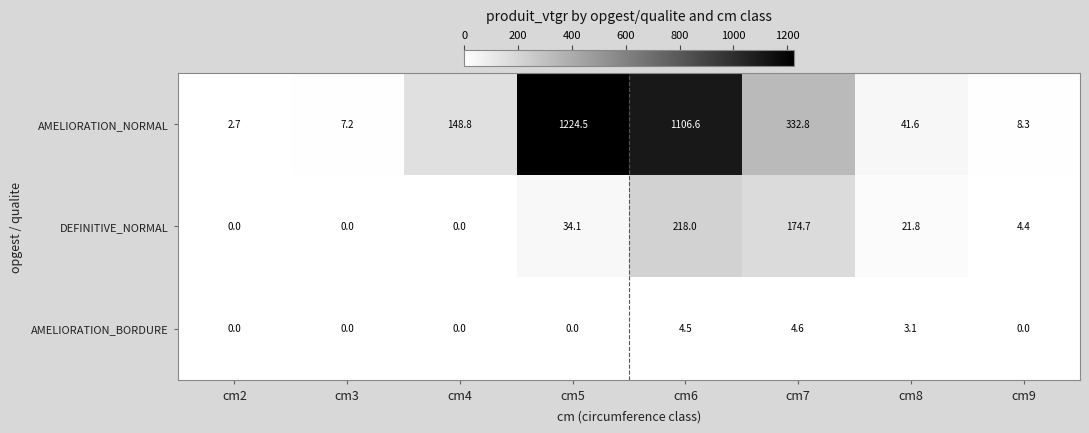

What is the average value of the DEFINITIVE_NORMAL series?

56.6